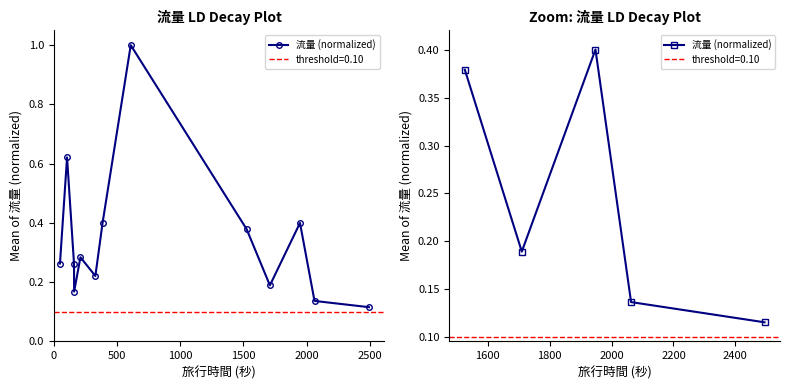

Which has a higher value, 2000 or 1500?

1500